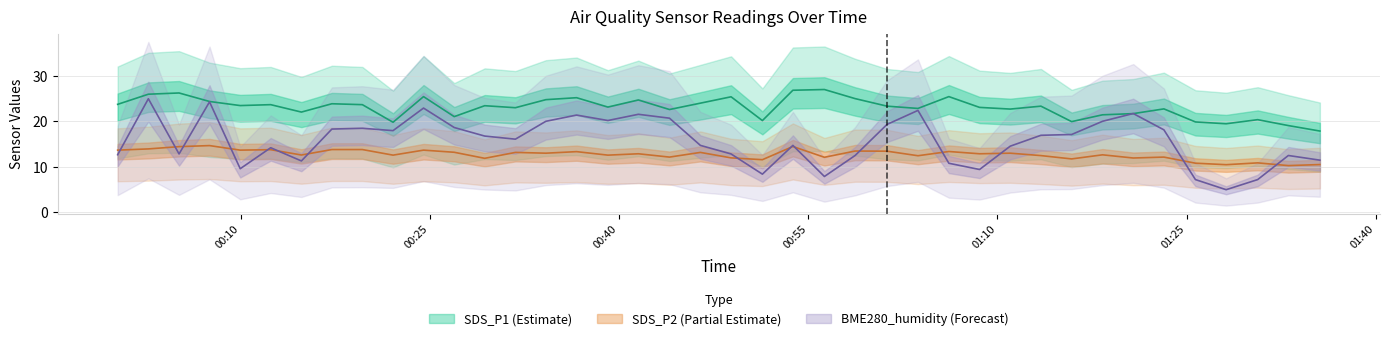

Reading left to right, what are all the values shown in this chart?

SDS_P1: 23.8	26.0	26.3	24.4	23.5	23.7	22.1	23.9	23.7	19.8	25.5	21.1	23.5	23.0	24.8	25.2	23.2	24.7	22.6	24.0	25.4	20.2	26.9	27.0	25.0	23.4	22.9	25.5	23.1	22.7	23.4	20.0	21.5	21.7	22.8	19.9	19.5	20.4	19.1	17.9
SDS_P2: 13.7	14.0	14.5	14.7	13.7	13.8	12.6	13.8	13.8	12.6	13.7	13.2	11.9	13.2	13.0	13.4	12.6	12.9	12.2	13.2	12.0	11.6	14.5	12.1	13.5	13.5	12.5	13.4	12.9	13.0	12.5	11.8	12.7	12.0	12.2	10.8	10.5	10.9	10.3	10.5
BME280_humidity: 12.7	25.0	12.9	24.3	9.6	14.2	11.3	18.3	18.5	18.0	22.9	18.7	16.8	16.1	20.0	21.4	20.2	21.6	20.7	14.7	12.9	8.4	14.7	7.9	12.5	19.4	22.4	10.8	9.4	14.6	17.0	17.1	20.0	21.8	18.2	7.2	5.0	7.2	12.5	11.5